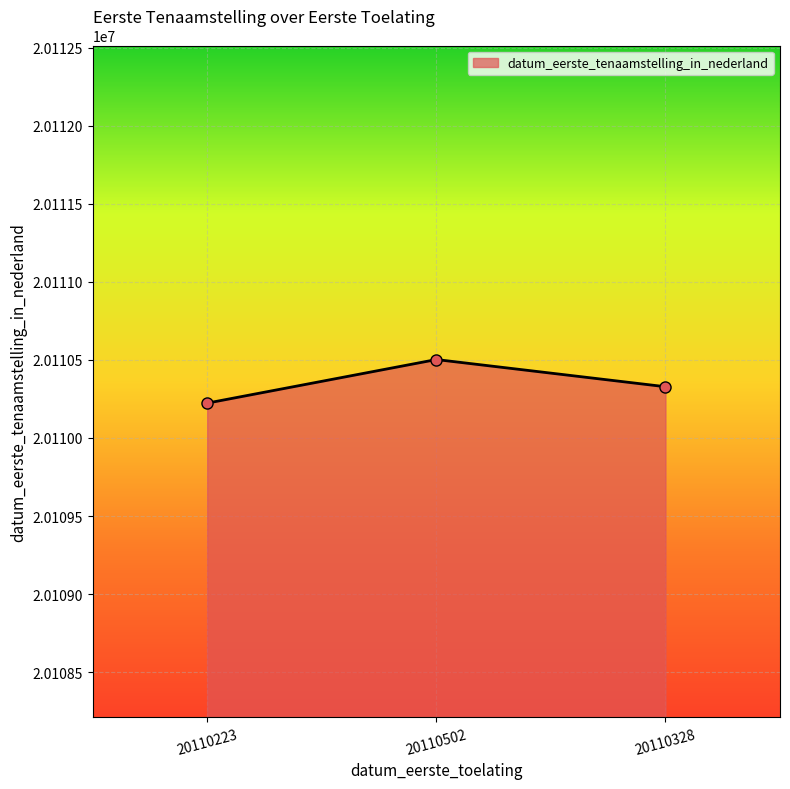

Rank the categories by value from highest to lowest.

20110502, 20110328, 20110223